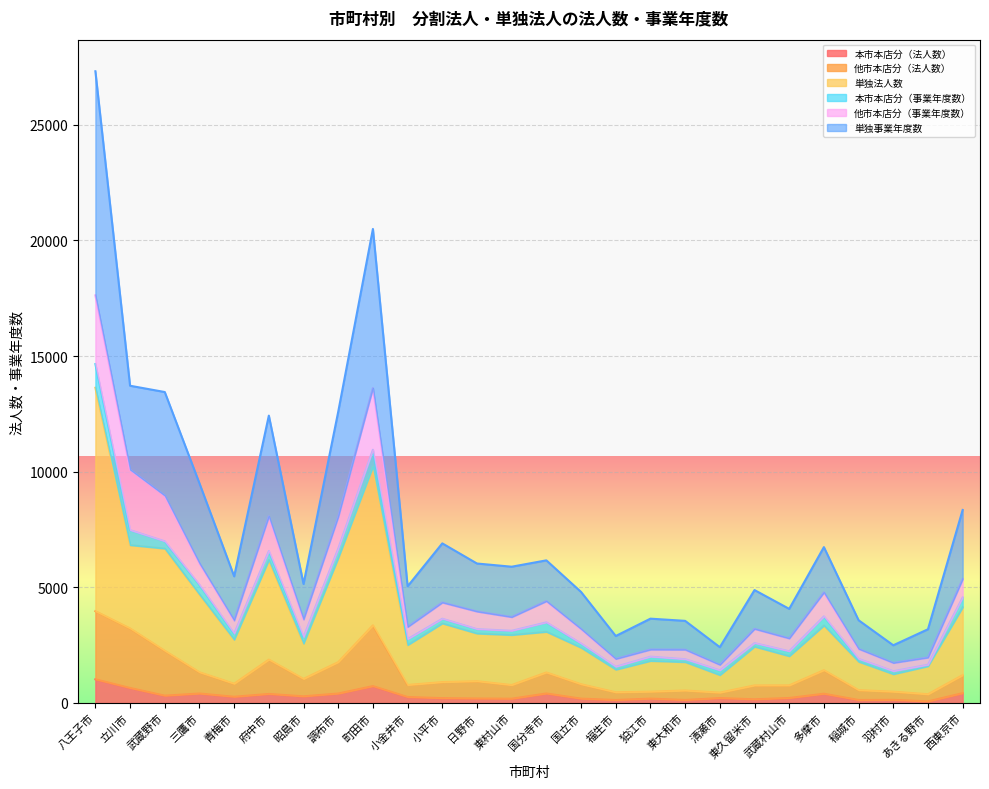

At which category is the sum across all series the highest?

八王子市